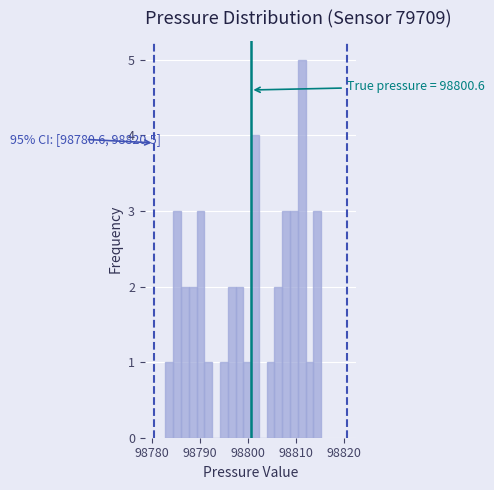

Read against the x-axis, roughly where is the centre of the tallest bar?

98811